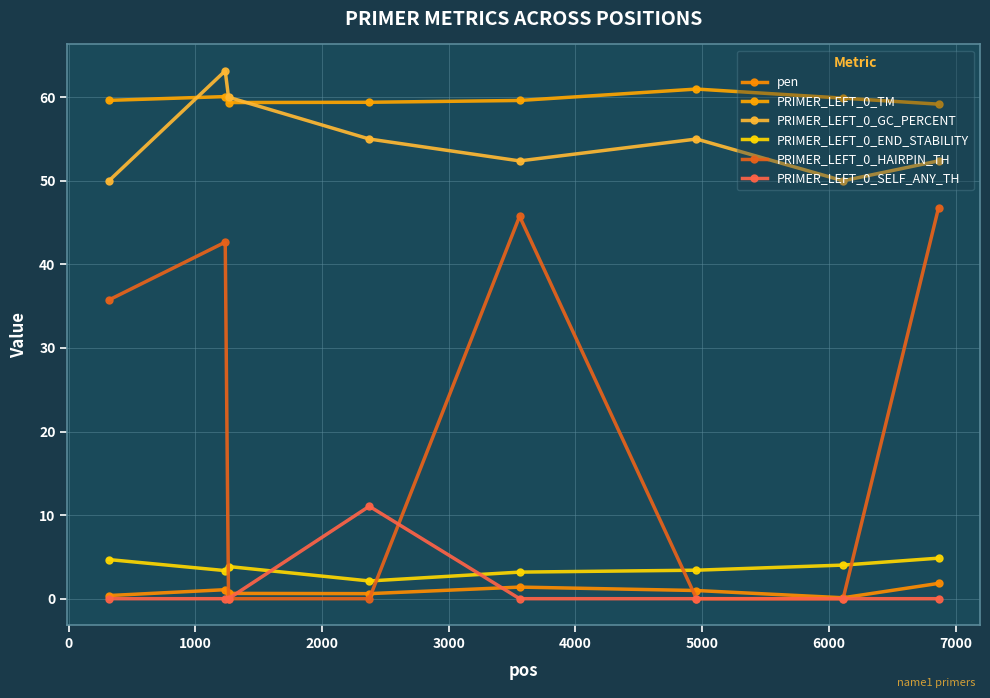

How many lines are shown in the chart?

6